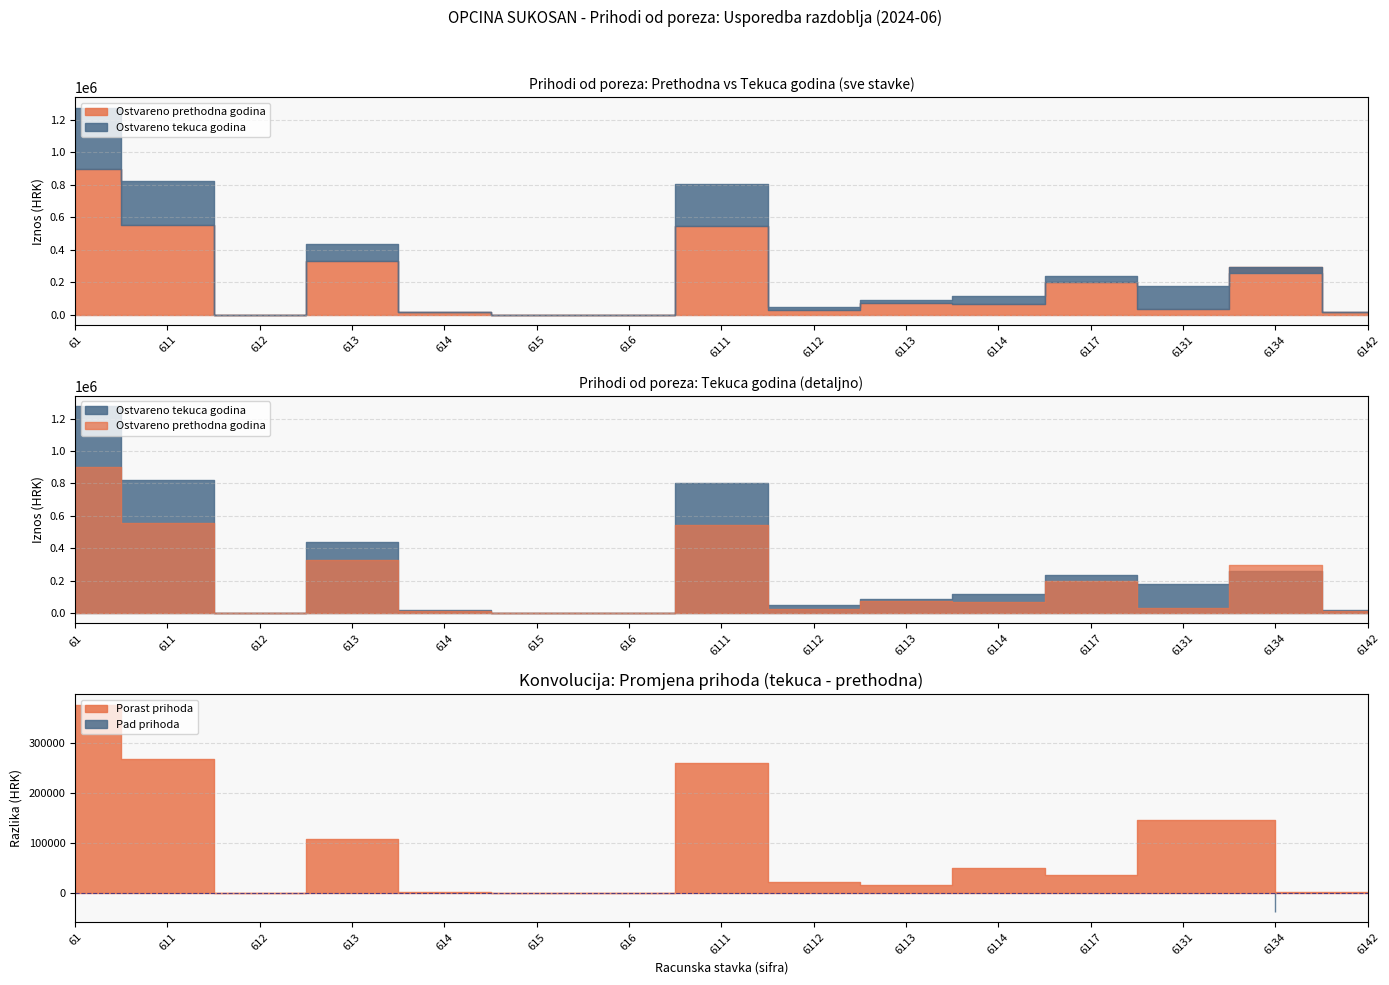

Where is Ostvareno tekuca godina nearest to the value 638055?

6111